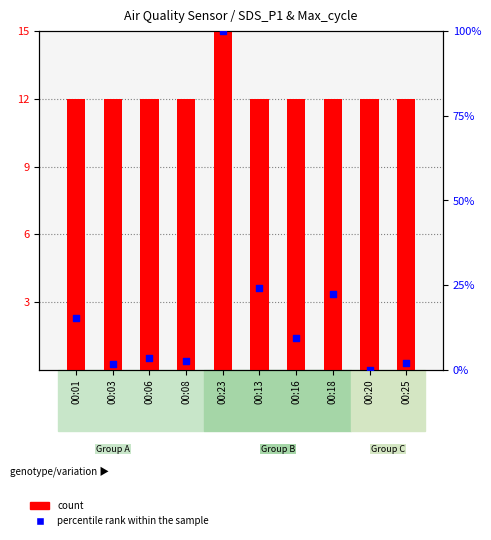

At how many categories does at least one series exceed 35?

1